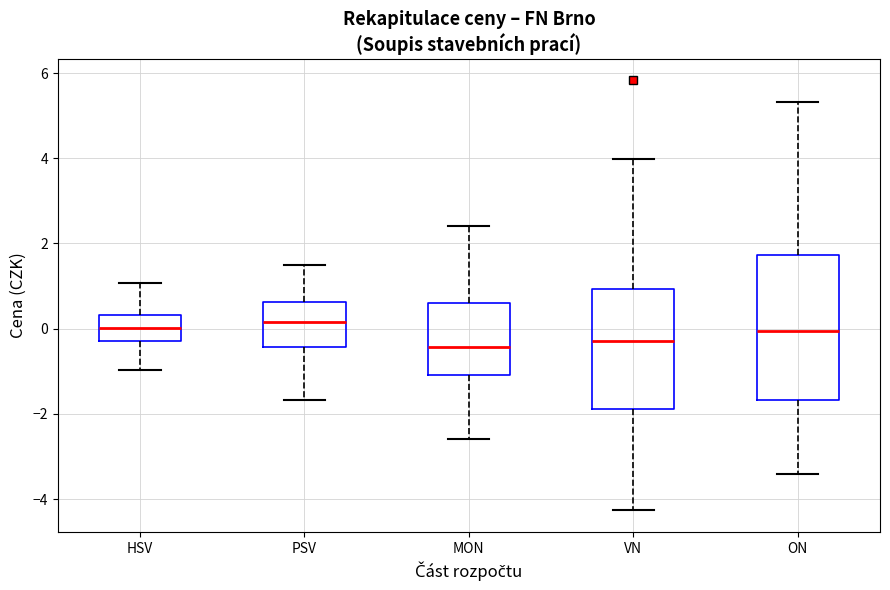

Reading left to right, read every box against the y-axis: the position of its median line, the range the box covers, and the ends of its whiskers. The values are not printed on the chart, so give them approximately, as read against the axis.

HSV: median 0.0, box -0.2 to 0.4, whiskers -1.0 to 1.0
PSV: median 0.2, box -0.4 to 0.6, whiskers -1.6 to 1.4
MON: median -0.4, box -1.0 to 0.6, whiskers -2.6 to 2.4
VN: median -0.2, box -1.8 to 1.0, whiskers -4.2 to 4.0
ON: median 0.0, box -1.6 to 1.8, whiskers -3.4 to 5.4